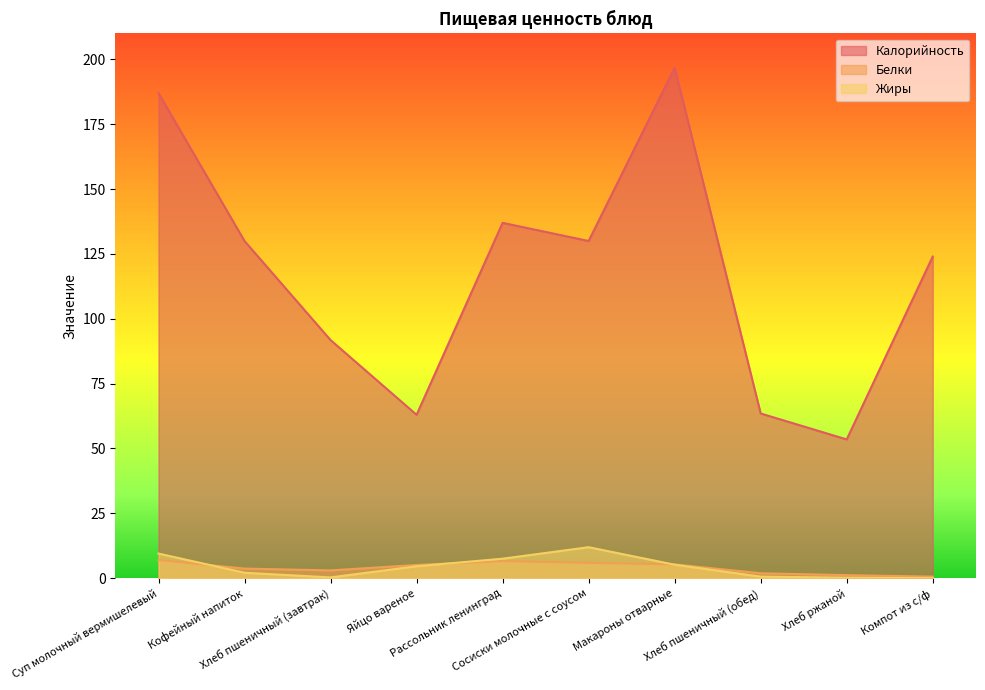

What is the maximum value for Белки?

7.0